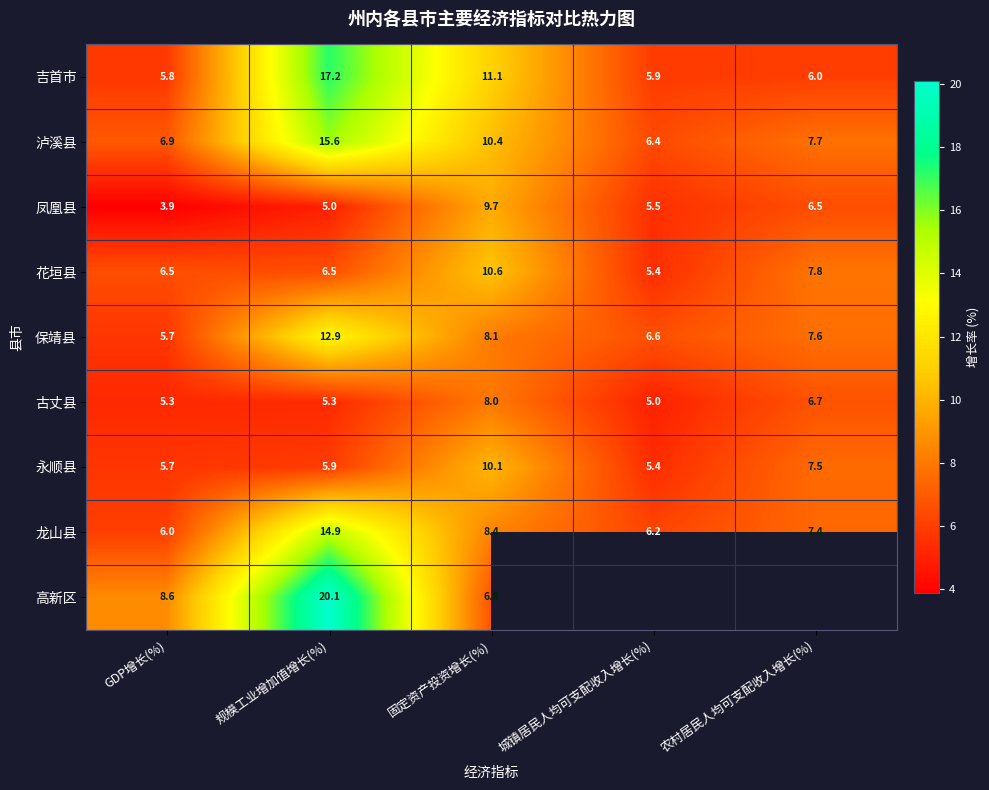

At 规模工业增加值增长(%), list the series in order from smallest to largest.

凤凰县, 古丈县, 永顺县, 花垣县, 保靖县, 龙山县, 泸溪县, 吉首市, 高新区